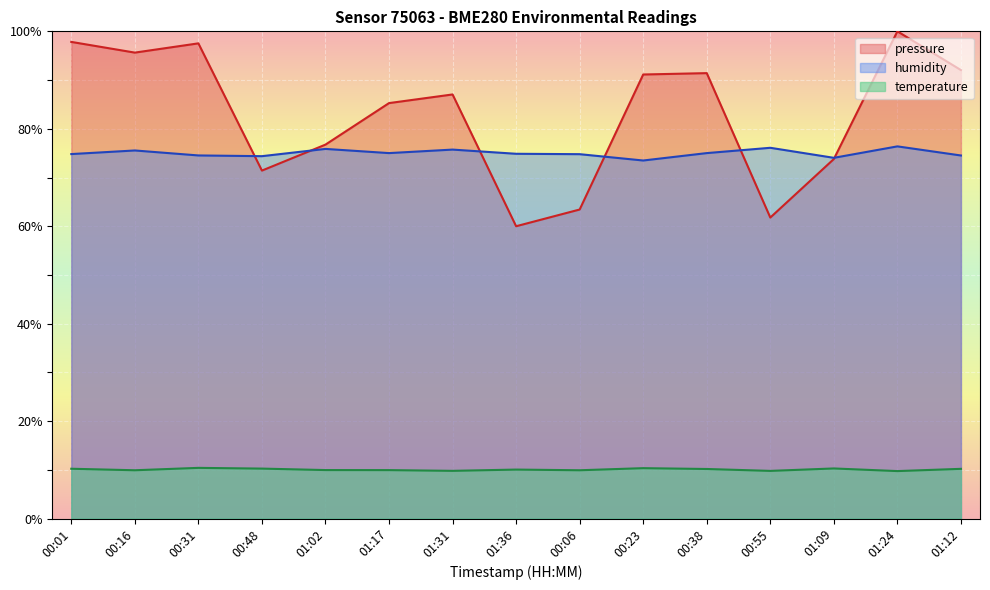

Reading left to right, transcribe all the data shown in this chart.

pressure: 00:01=97.8	00:16=95.6	00:31=97.5	00:48=71.4	01:02=76.8	01:17=85.3	01:31=87.0	01:36=60.0	00:06=63.4	00:23=91.1	00:38=91.4	00:55=61.8	01:09=73.8	01:24=100.0	01:12=92.0
temperature: 00:01=10.2	00:16=9.9	00:31=10.4	00:48=10.3	01:02=10.0	01:17=9.9	01:31=9.8	01:36=10.1	00:06=9.9	00:23=10.3	00:38=10.2	00:55=9.8	01:09=10.3	01:24=9.8	01:12=10.2
humidity: 00:01=74.8	00:16=75.5	00:31=74.5	00:48=74.4	01:02=75.9	01:17=75.0	01:31=75.7	01:36=74.9	00:06=74.8	00:23=73.5	00:38=75.0	00:55=76.1	01:09=74.0	01:24=76.4	01:12=74.5